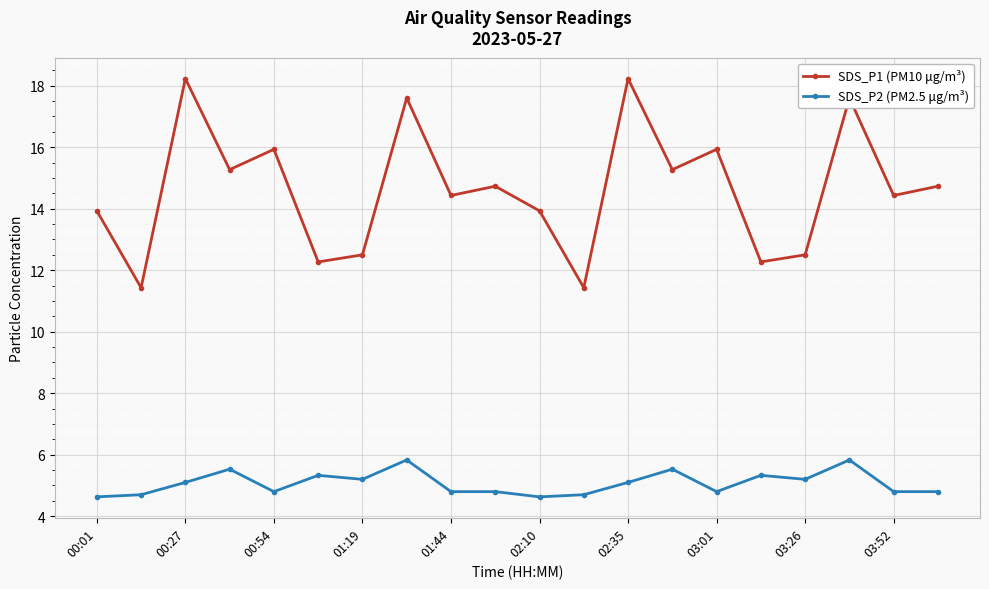

At how many categories does at least one series exceed 8?

20